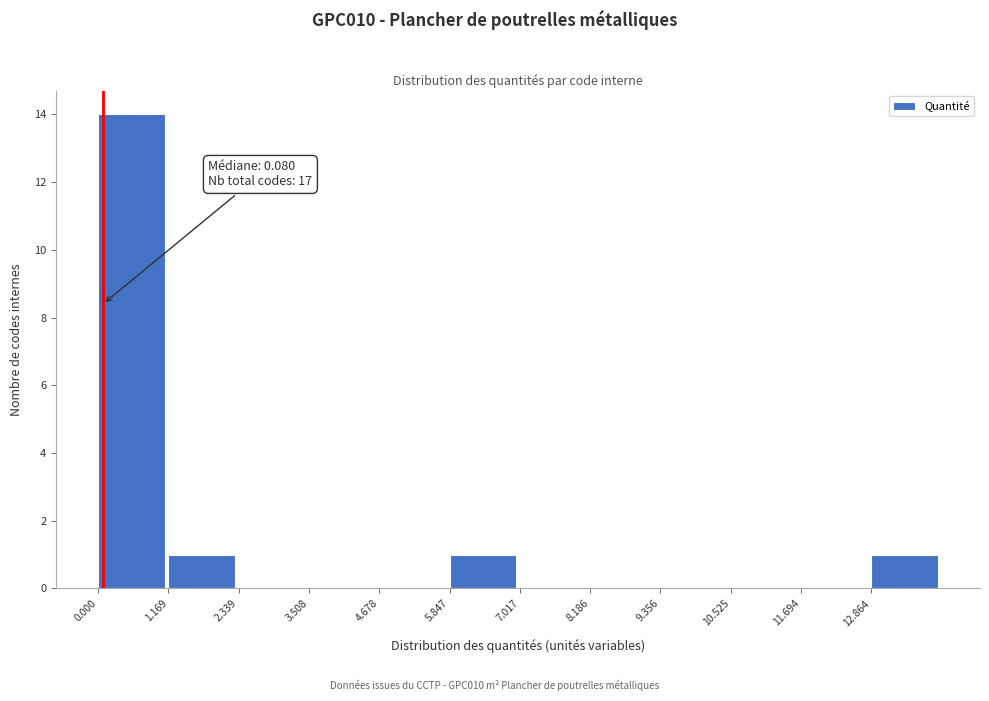

Over which range of the x-axis is the bar tallest?

0.0 to 1.2